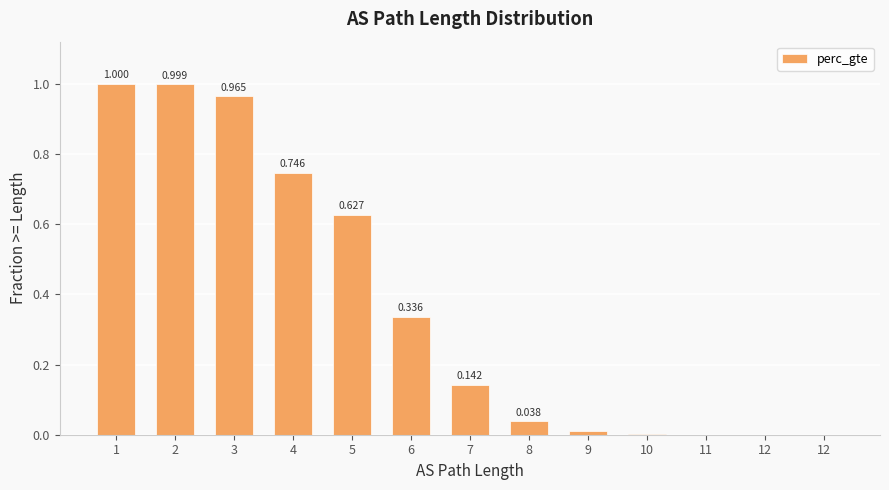

List the labels in order of value, smallest first.

12, 12, 11, 10, 9, 8, 7, 6, 5, 4, 3, 2, 1